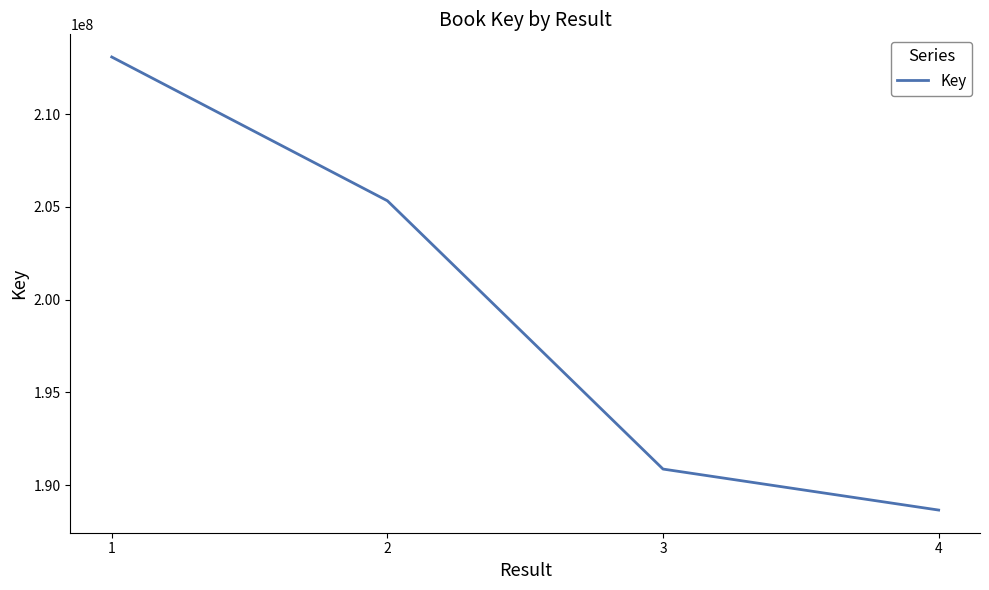

True or false: the data has more than 1 interior local peaks.

False